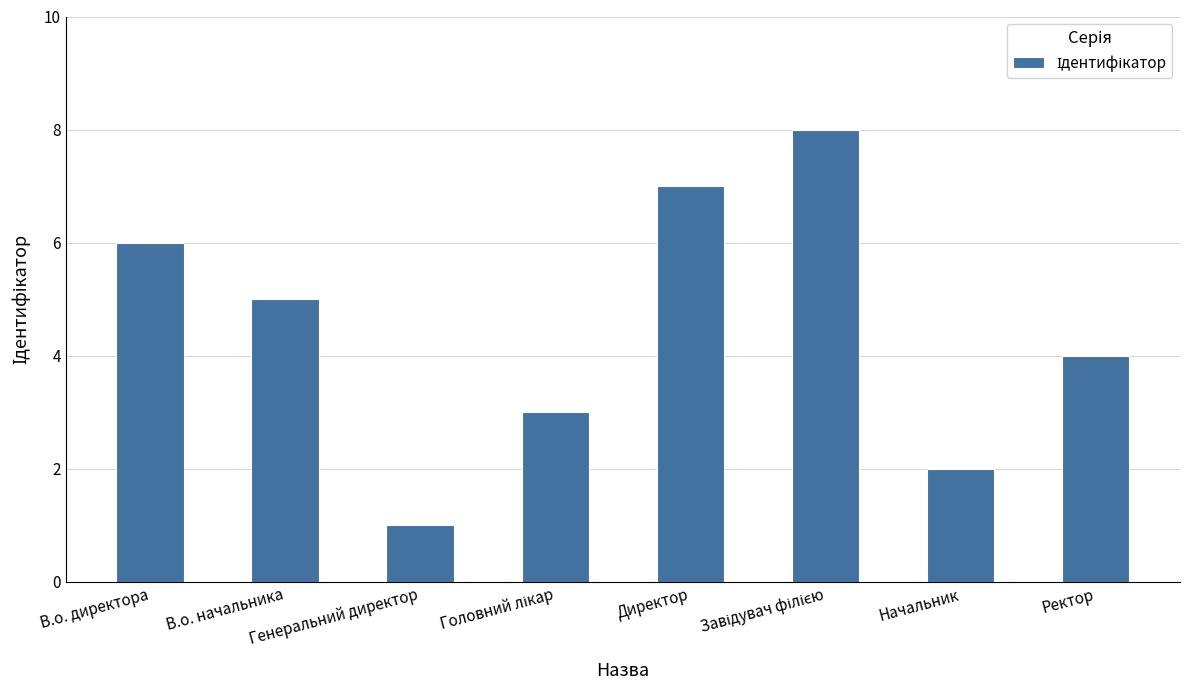

What is the greatest value displayed?

8